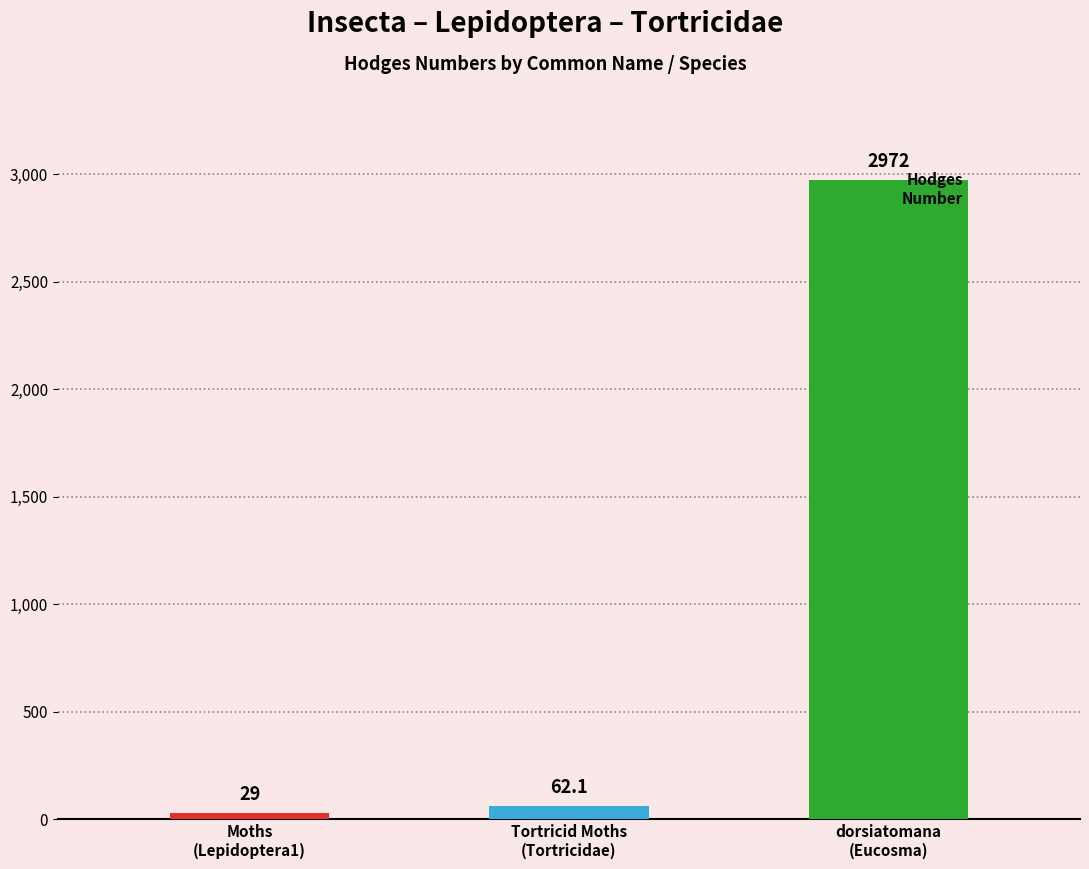

What is the sum of the values at Moths
(Lepidoptera1) and Tortricid Moths
(Tortricidae)?

91.1